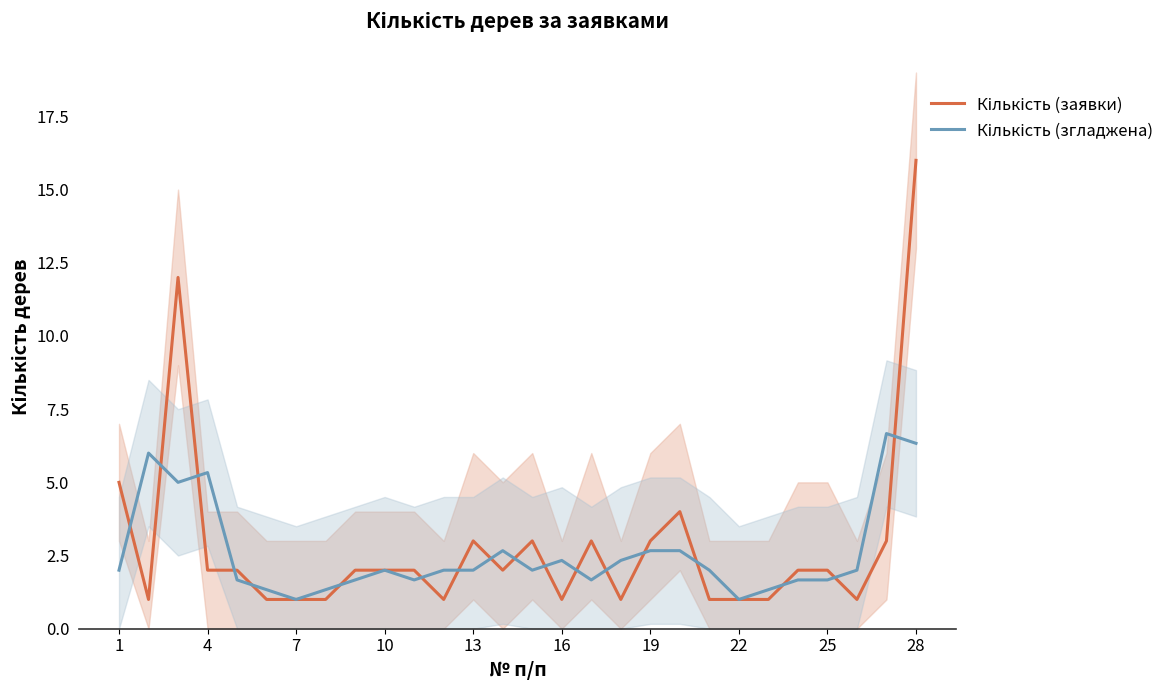

At which label is Кількість (заявки) closest to 8?

1